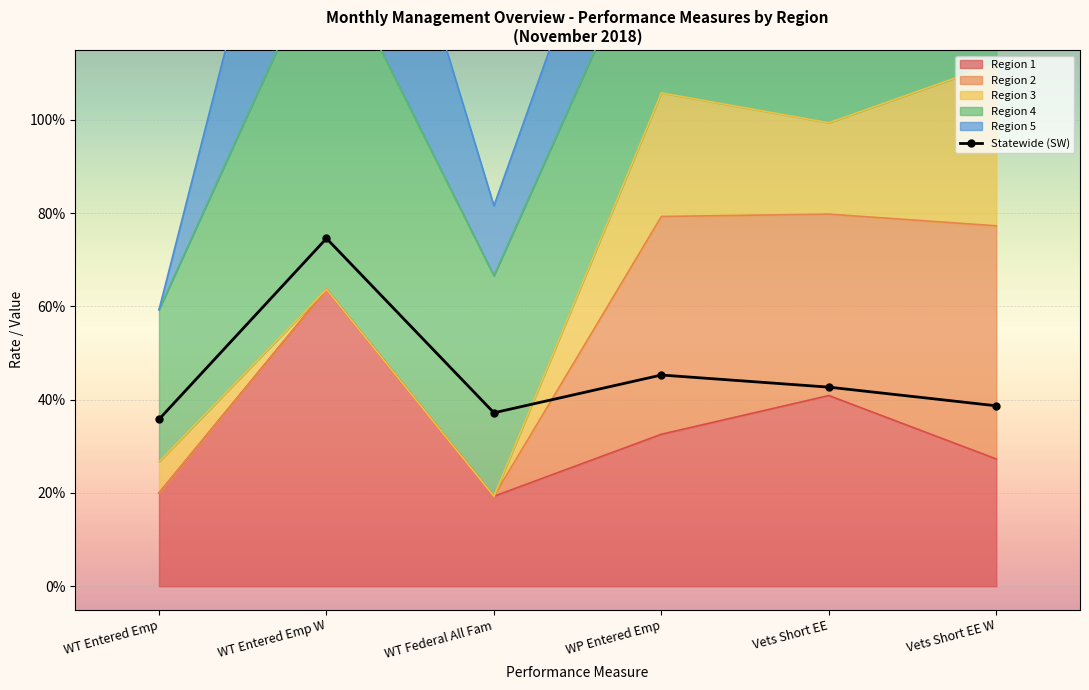

True or false: there are more than 1 points higher than both neighbors.

True